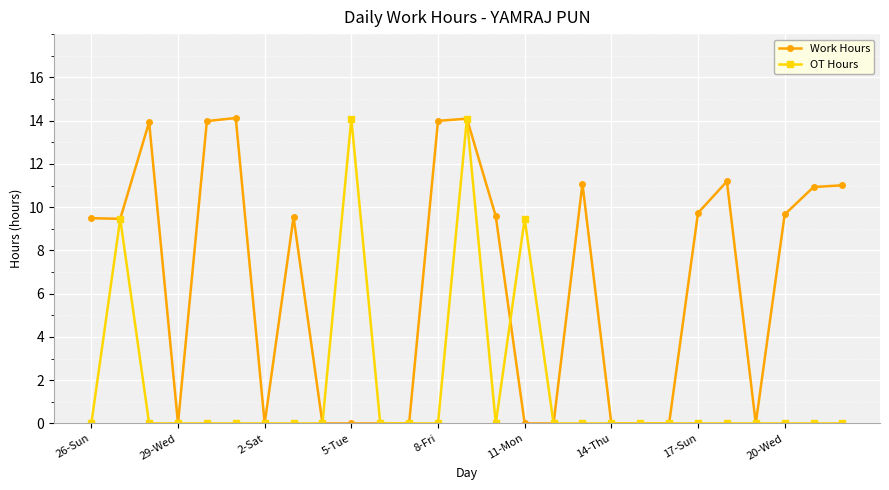

What is the highest value of the OT Hours series?

14.1